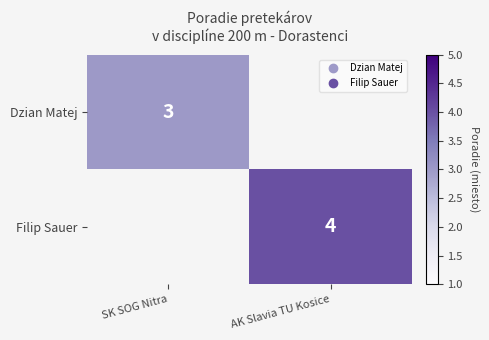

List the labels in order of Dzian Matej value, largest first.

SK SOG Nitra, AK Slavia TU Kosice